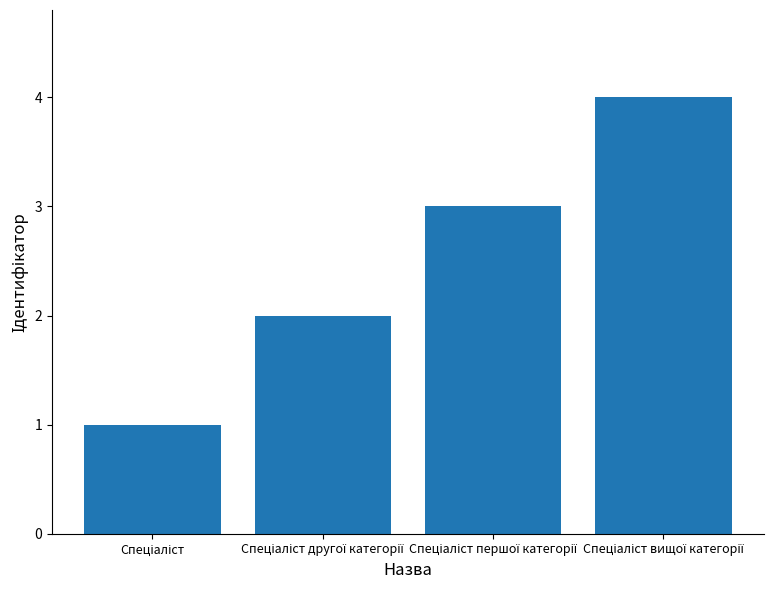

What is the maximum value shown in the chart?

4